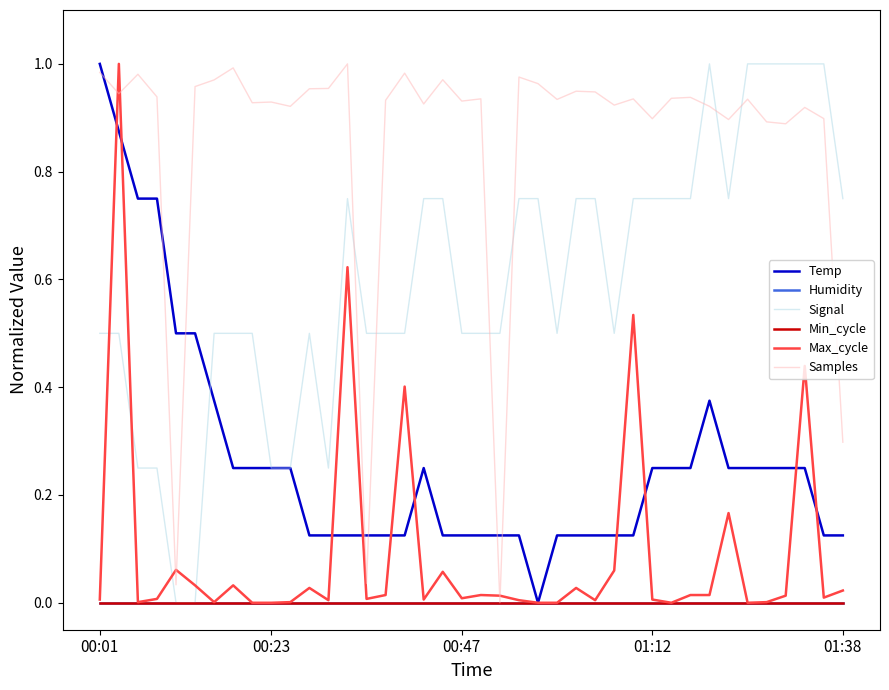

True or false: Max_cycle and Min_cycle intersect in this chart.

False